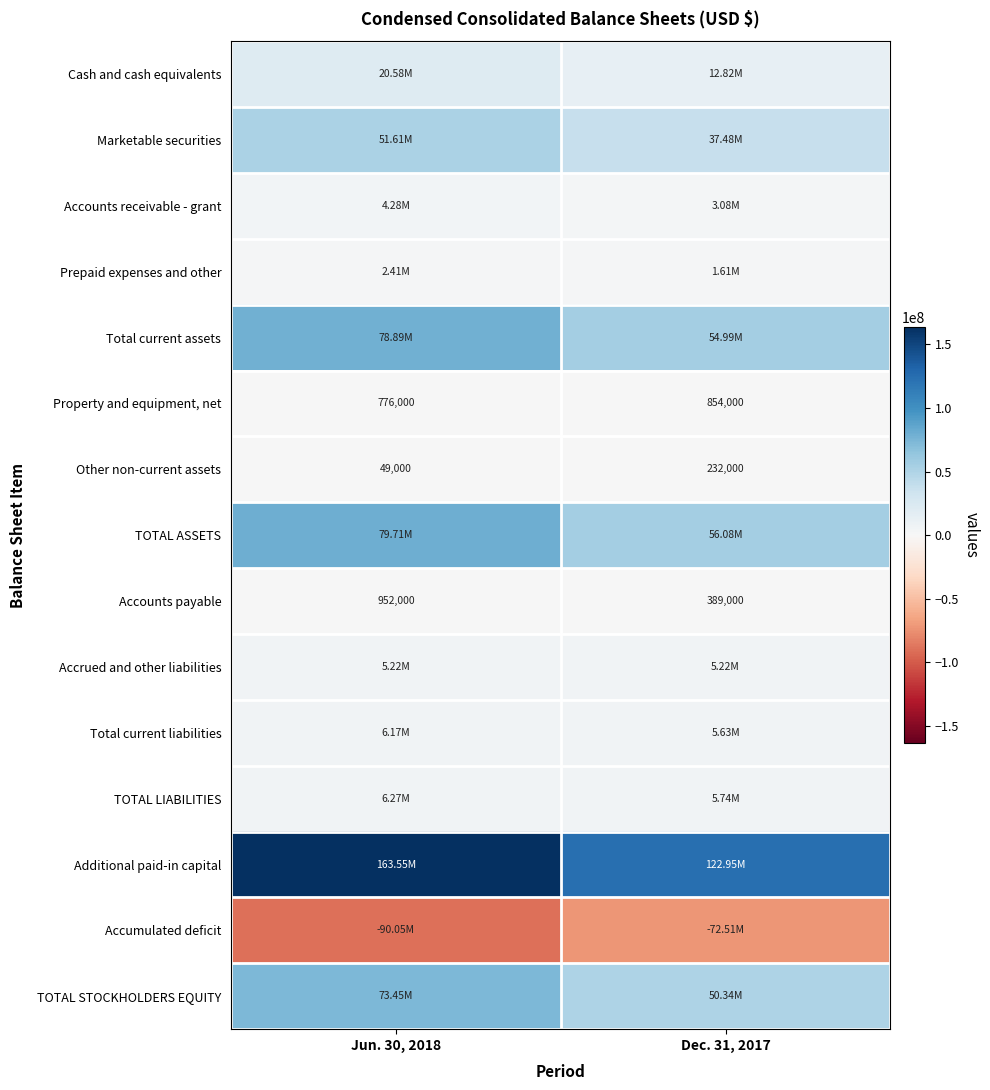

How many series are shown in this chart?

15